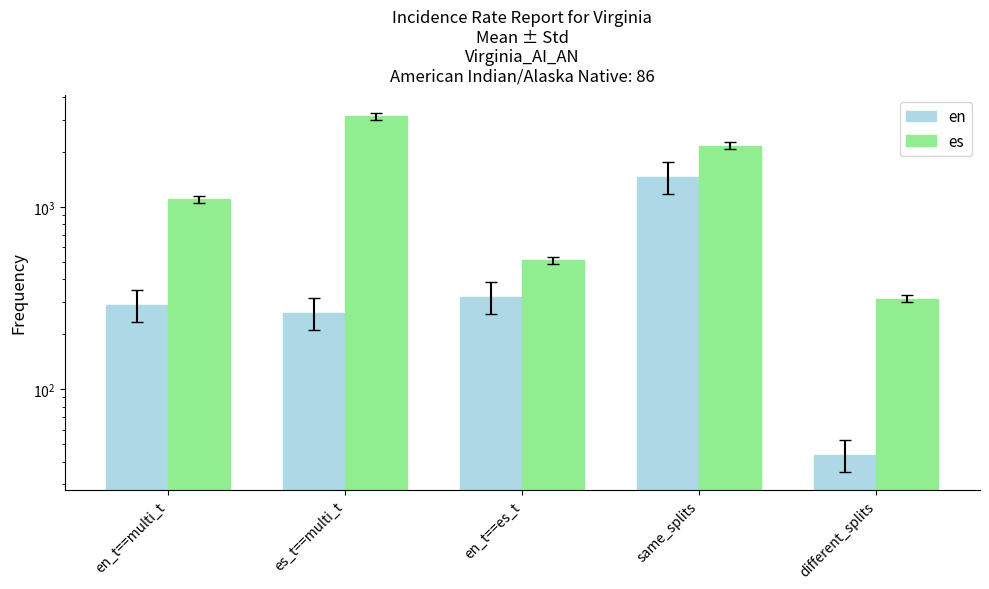

What is the difference between the es values at en_t==multi_t and en_t==es_t?

588.9